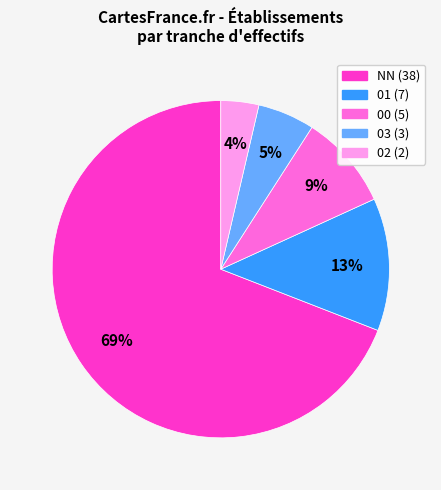

How many segments does this pie chart have?

5